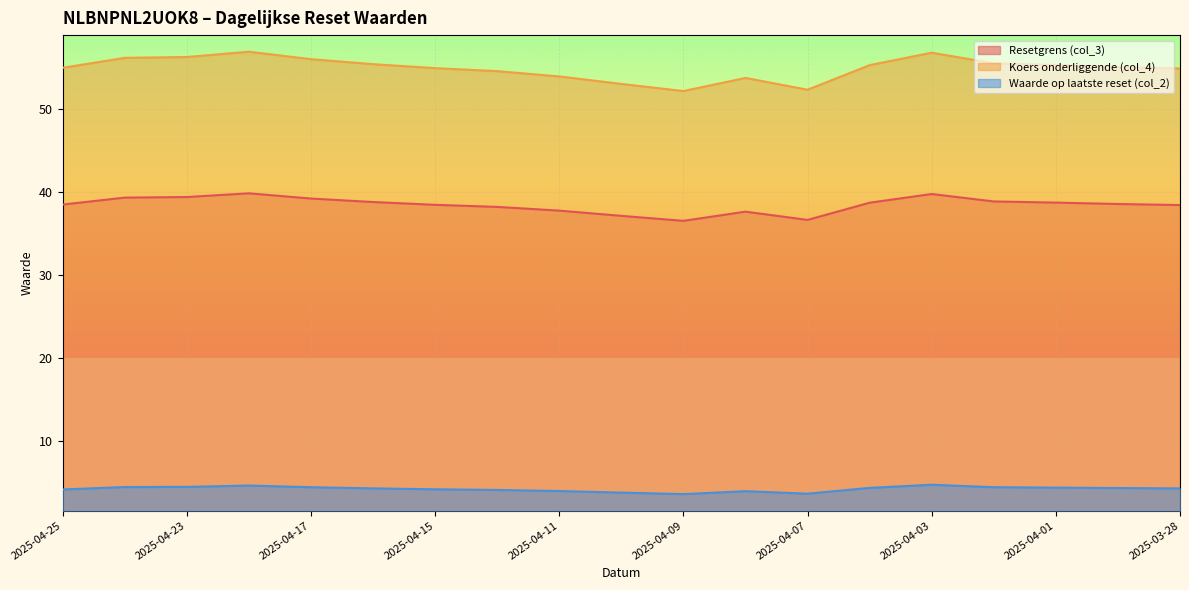

At how many categories does at least one series exceed 15?

19